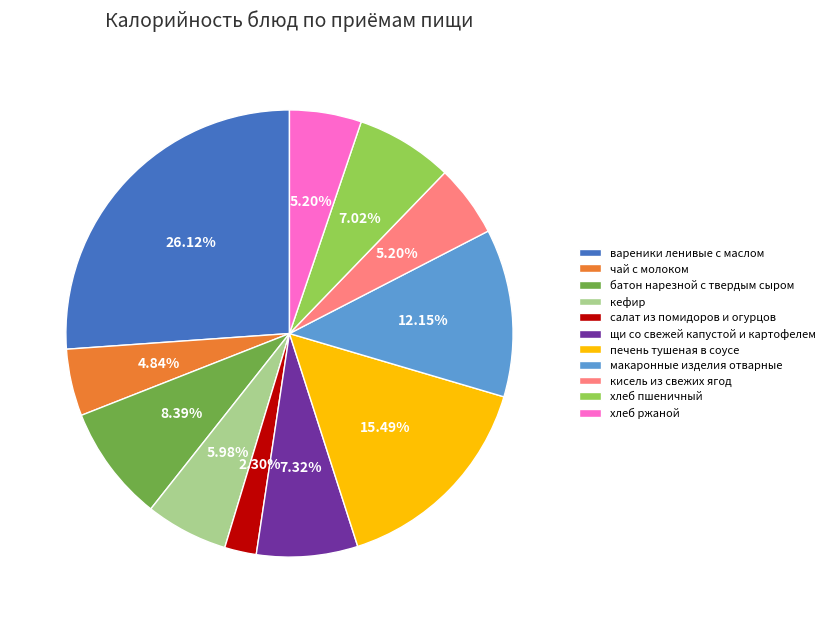

What is the smallest slice in the pie chart?

салат из помидоров и огурцов